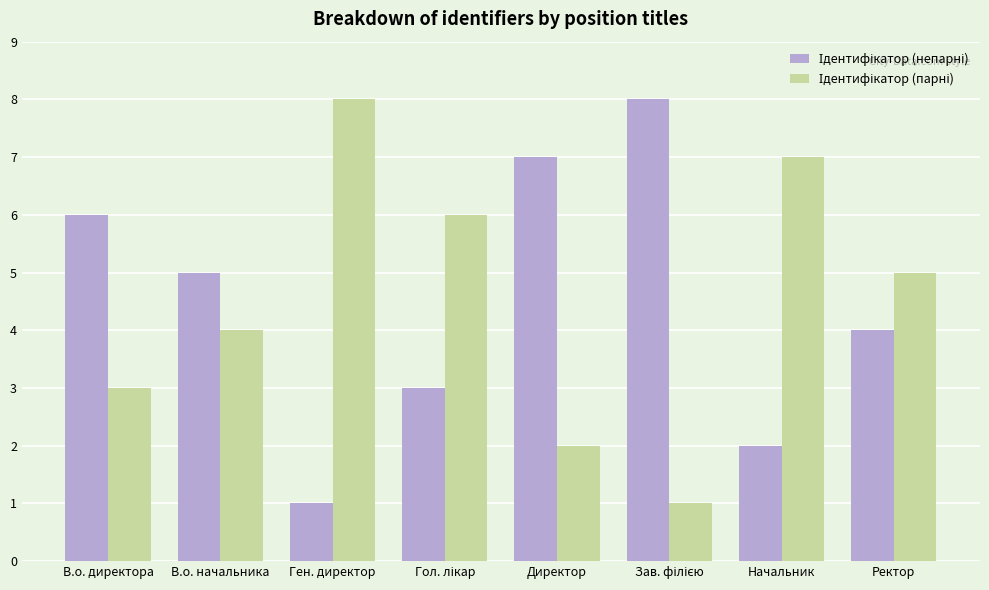

What is the total value across all series at В.о. директора?

9